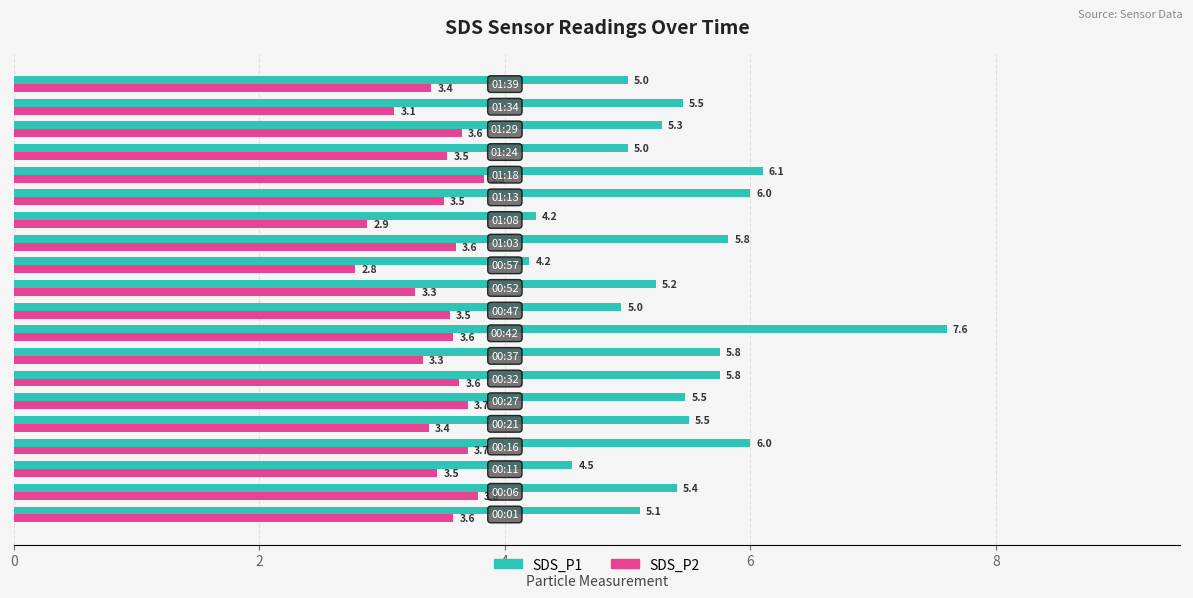

Which series has the largest total across all categories?

SDS_P1